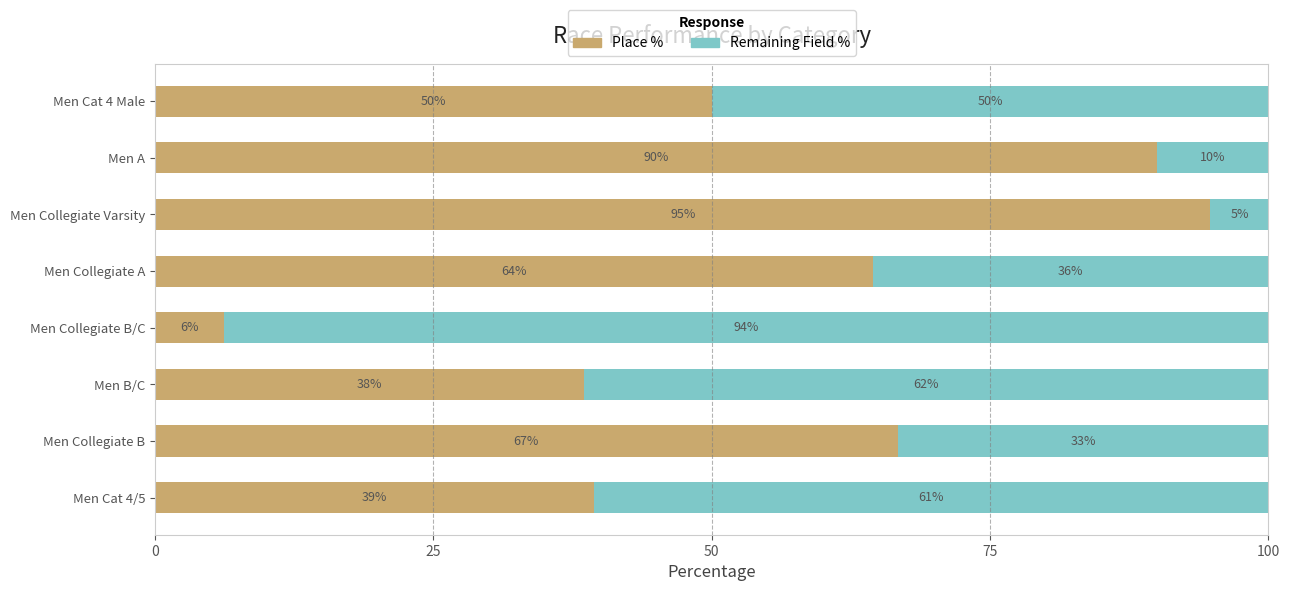

What are all the series names shown in the legend?

Place %, Remaining Field %